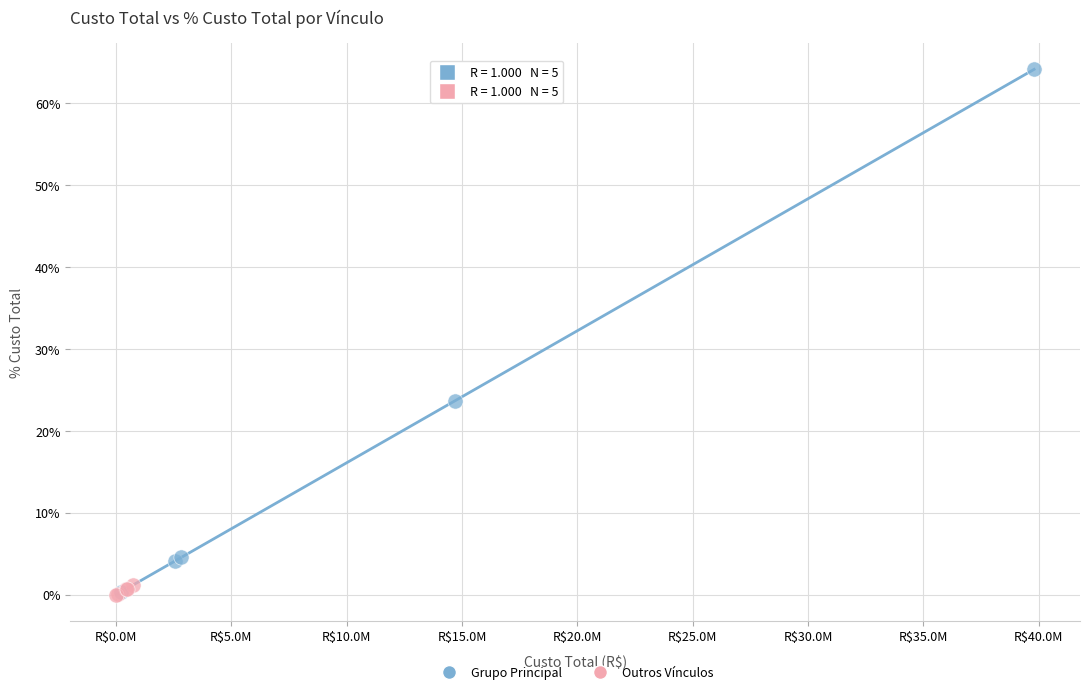

What are all the series names shown in the legend?

Grupo Principal, Outros Vínculos